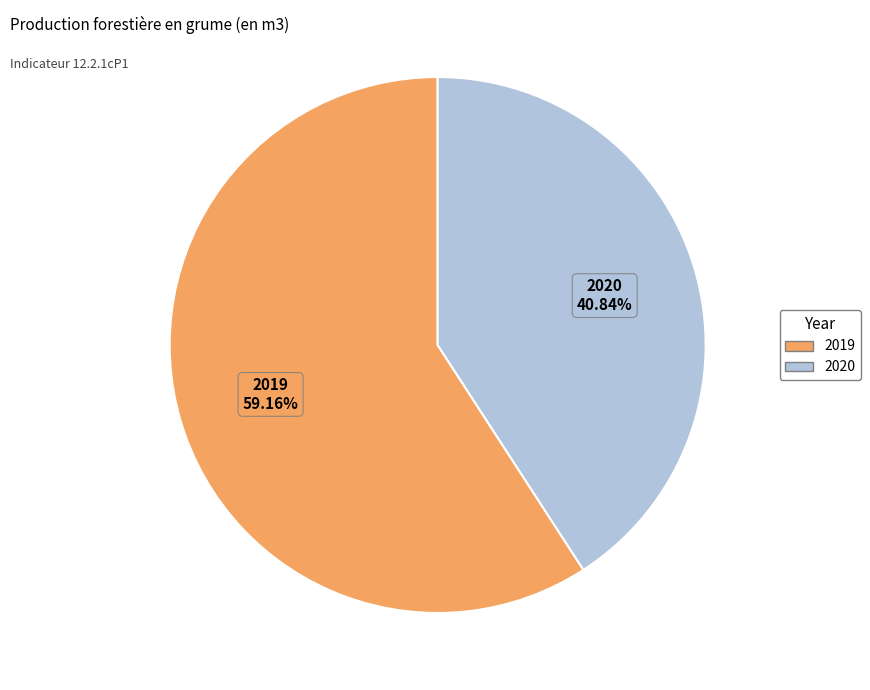

Between 2020 and 2019, which is larger?

2019